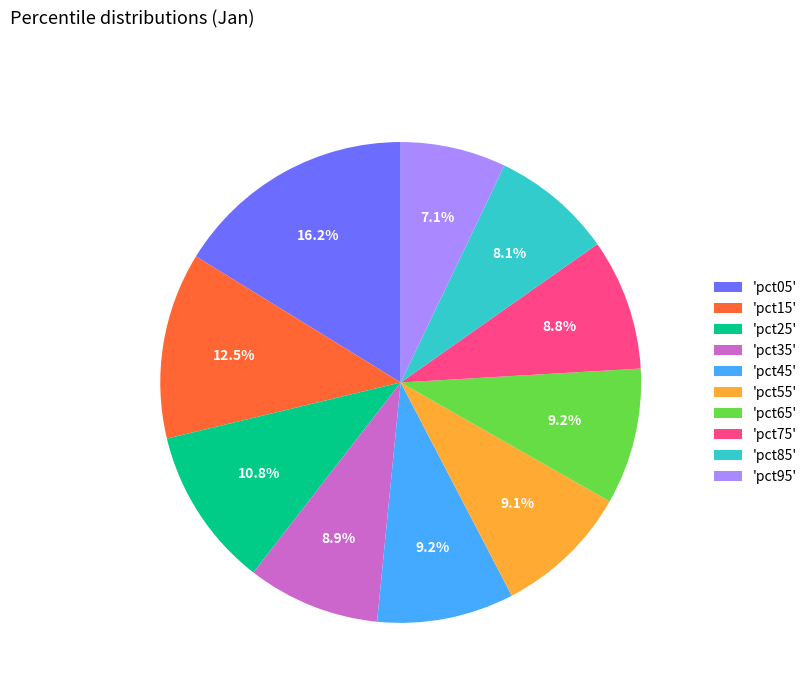

How much of the chart is everything except 'pct65'?

90.8%